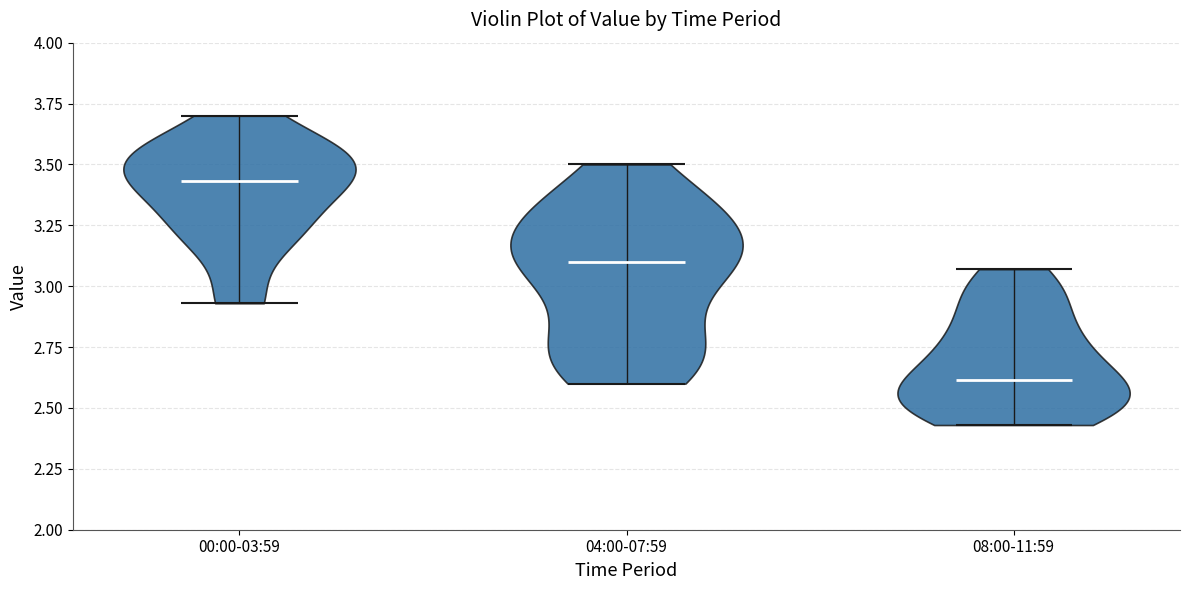

Which violin has the lowest median line?

08:00-11:59